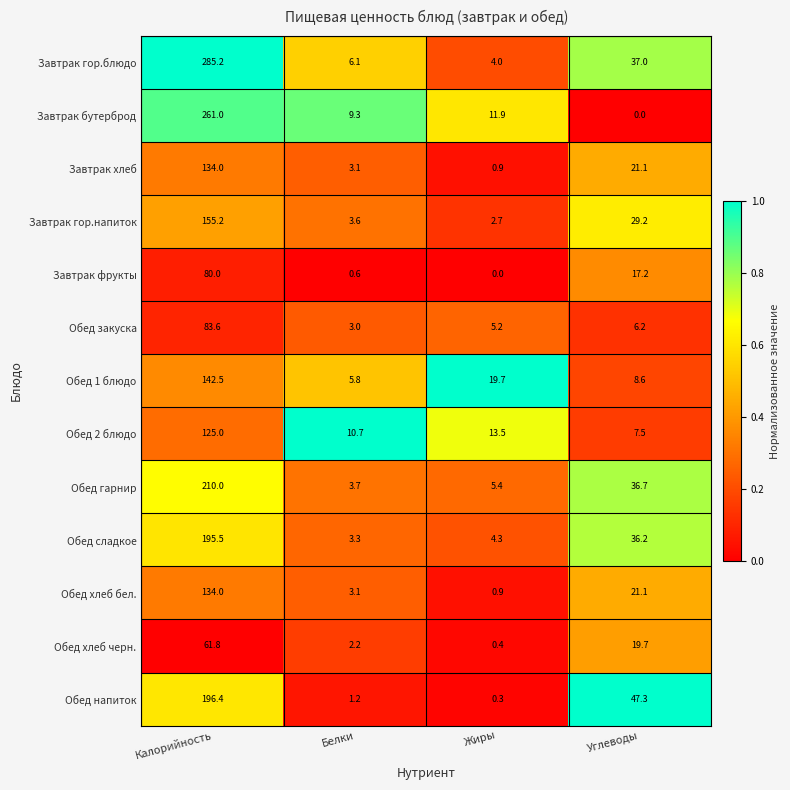

Rank the categories by Завтрак хлеб value from lowest to highest.

Жиры, Белки, Углеводы, Калорийность